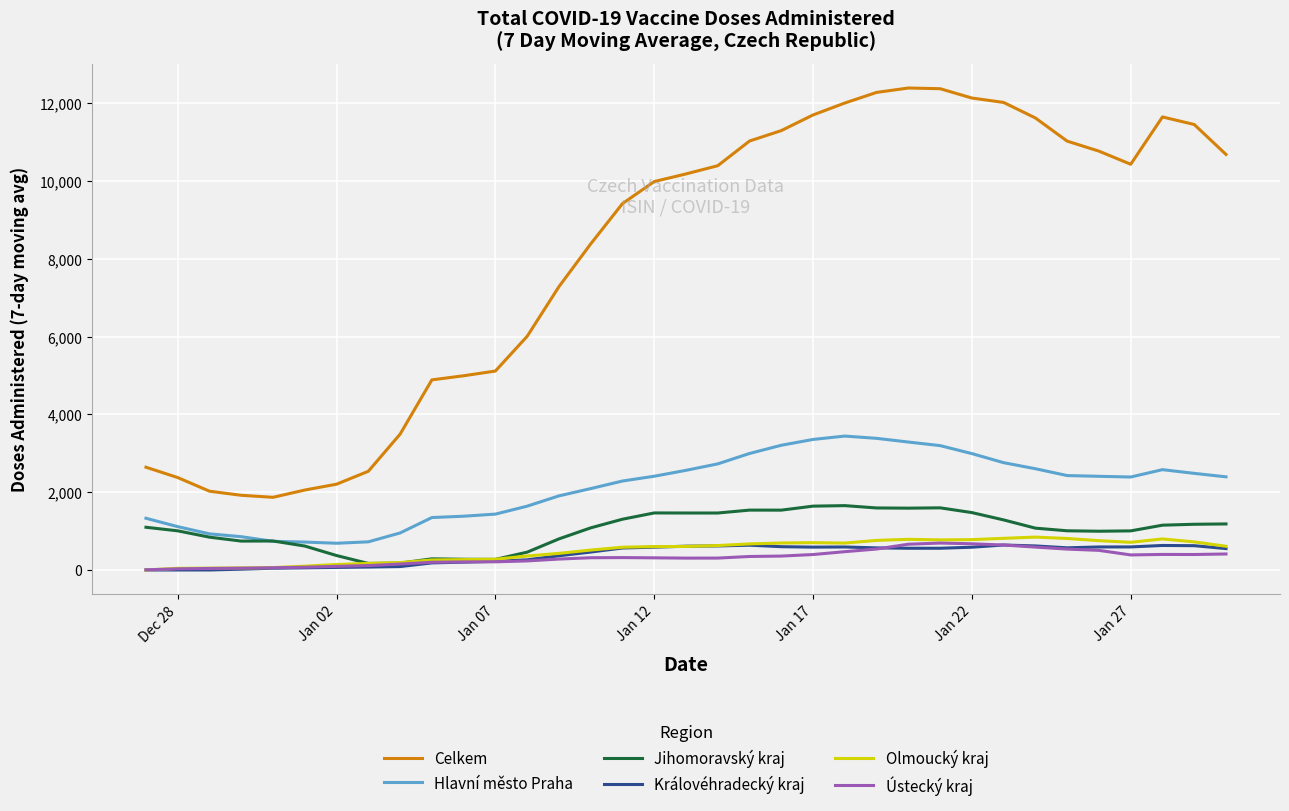

Which series has the widest spread of values?

Celkem